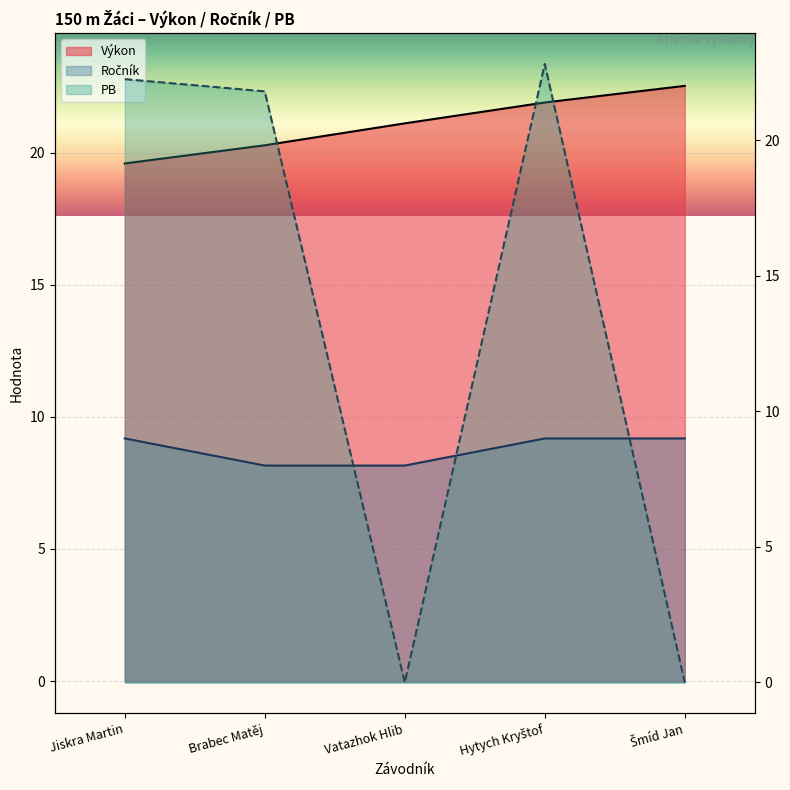

Which series ends up on top after the final intersection of Ročník and PB?

Ročník